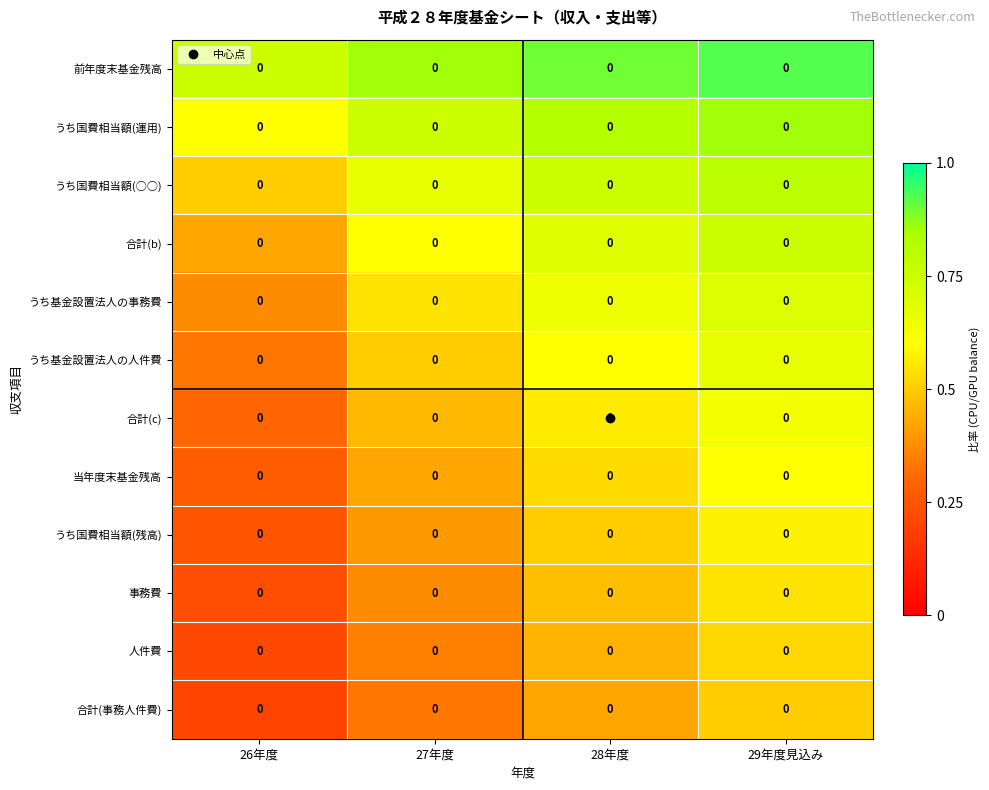

At how many categories does at least one series exceed 0?

4